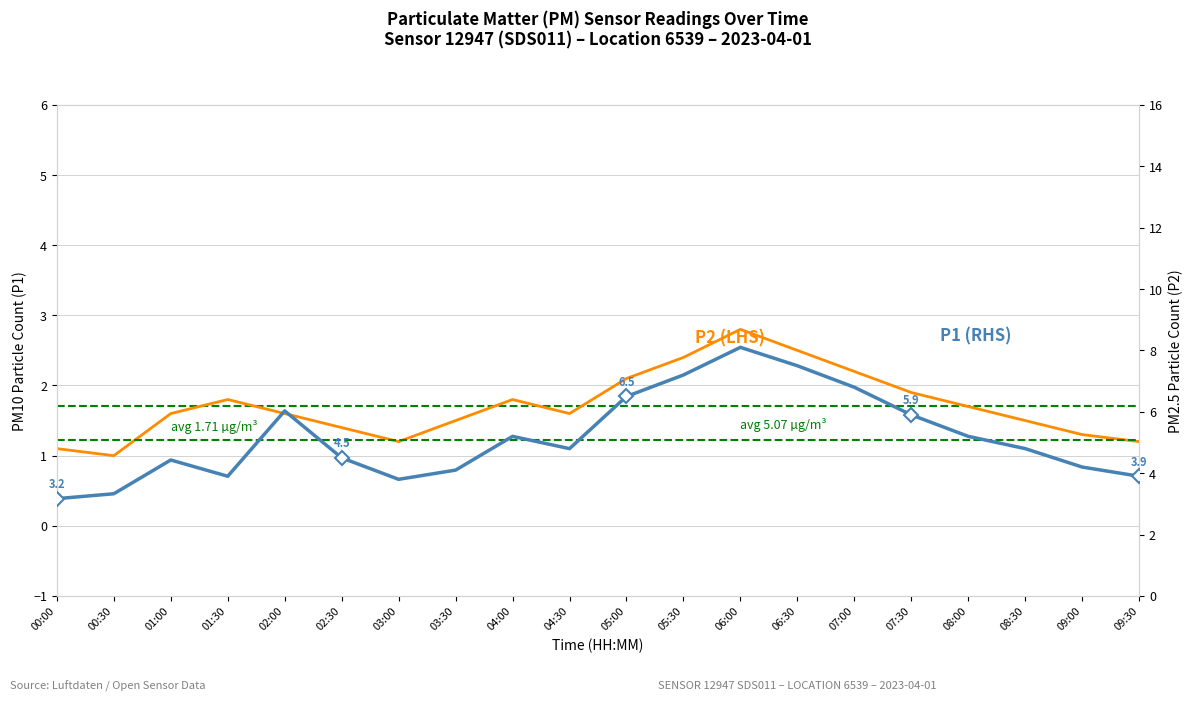

Reading left to right, extract all data points from this chart.

P1: 3.2	3.3	4.4	3.9	6.0	4.5	3.8	4.1	5.2	4.8	6.5	7.2	8.1	7.5	6.8	5.9	5.2	4.8	4.2	3.9
P2: 1.1	1.0	1.6	1.8	1.6	1.4	1.2	1.5	1.8	1.6	2.1	2.4	2.8	2.5	2.2	1.9	1.7	1.5	1.3	1.2